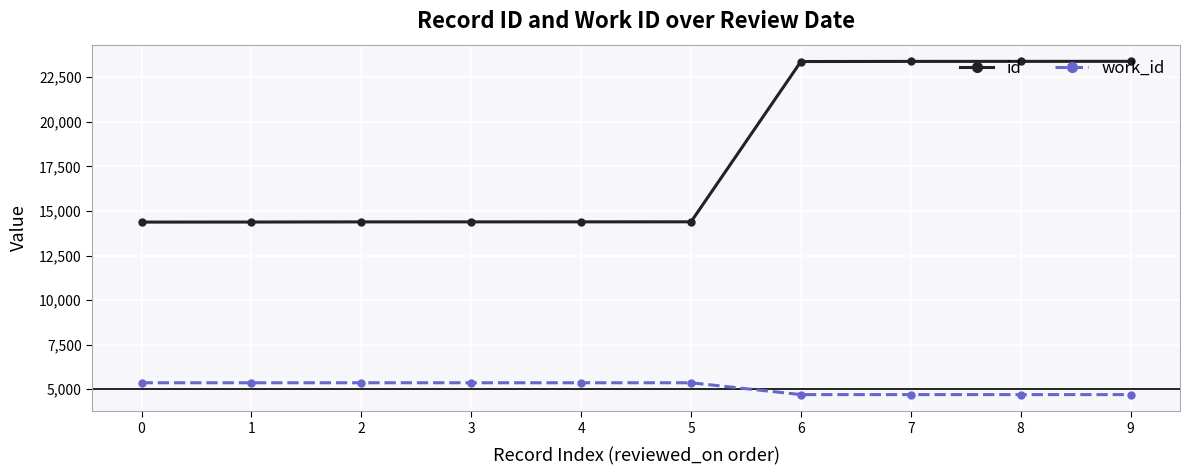

What value does the work_id series have at 0, to the nearest 10?

5370